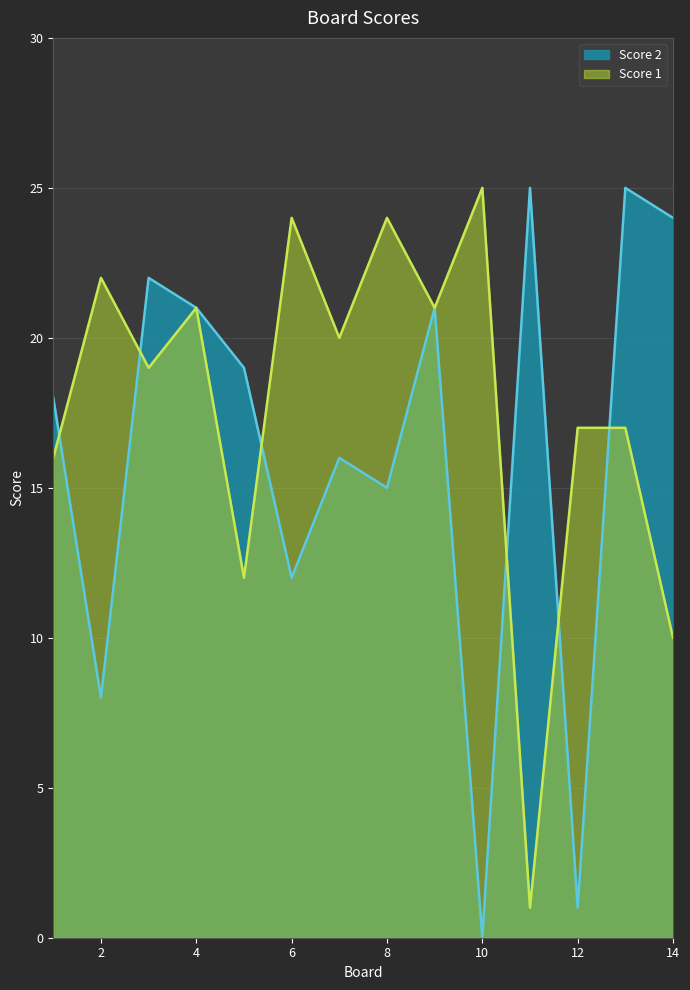

How many lines are shown in the chart?

2